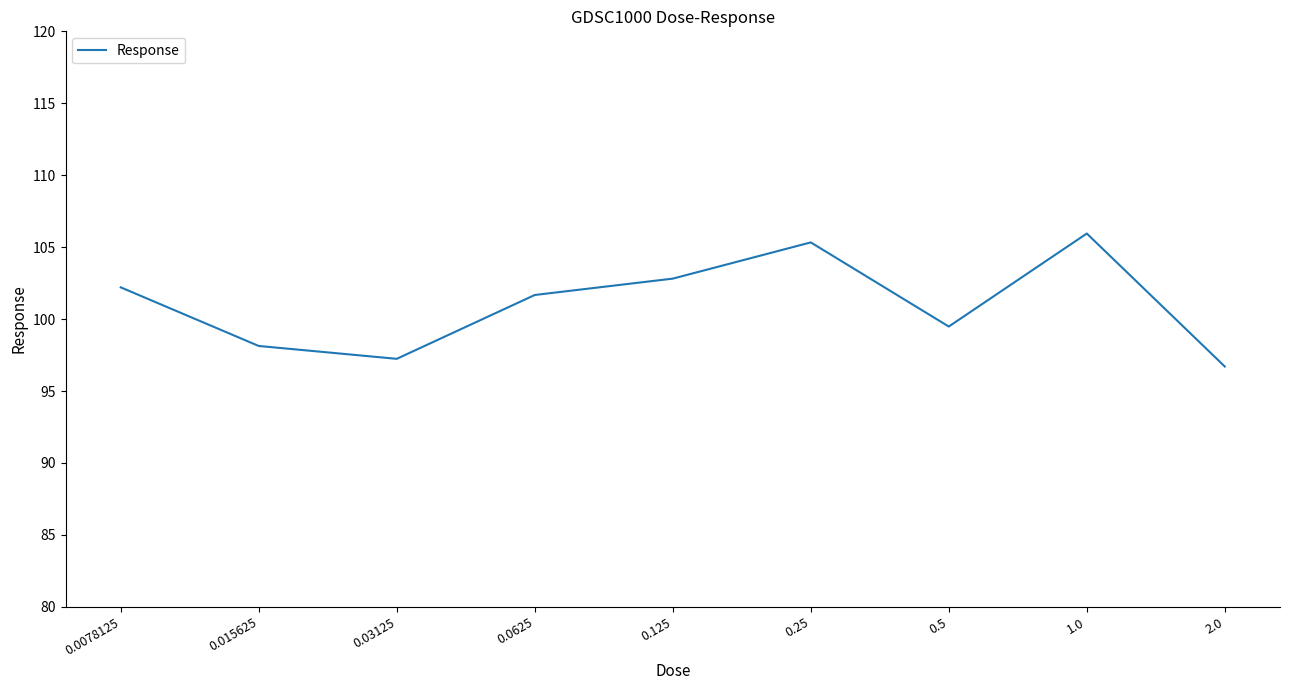

How many distinct data groups are displayed?

1